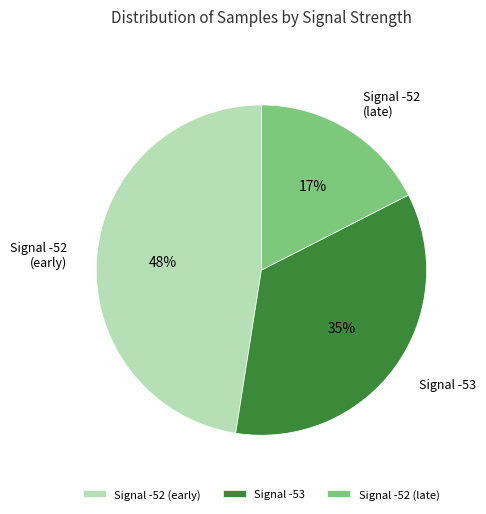

Rank the categories by value from lowest to highest.

Signal -52 (late), Signal -53, Signal -52 (early)